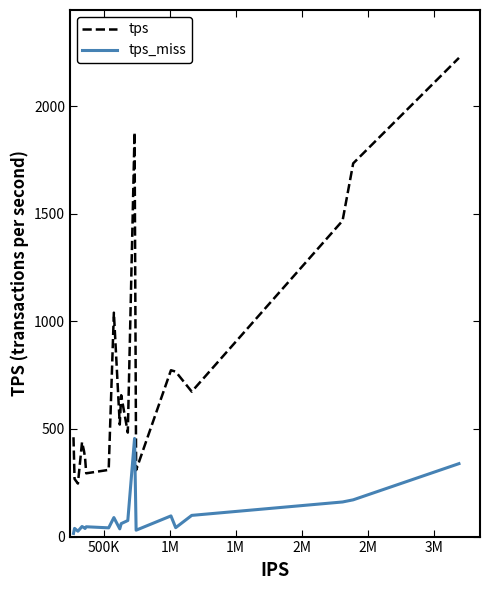

What is the difference between the maximum and minimum values in the tps_miss series?

441.4